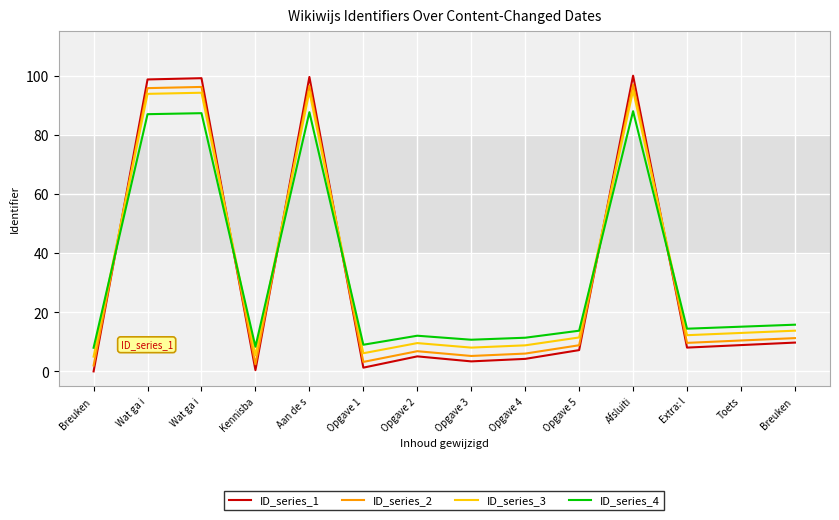

Reading right to left, what are all the values shown in this chart?

ID_series_1: Breuken =9.7	Toets=8.9	Extra: l=8.1	Afsluiti=100.0	Opgave 5=7.2	Opgave 4=4.2	Opgave 3=3.4	Opgave 2=5.1	Opgave 1=1.3	Aan de s=99.6	Kennisba=0.4	Wat ga i=99.2	Wat ga i=98.7	Breuken =0.0
ID_series_2: Breuken =11.3	Toets=10.5	Extra: l=9.6	Afsluiti=97.0	Opgave 5=8.8	Opgave 4=6.0	Opgave 3=5.2	Opgave 2=6.8	Opgave 1=3.2	Aan de s=96.6	Kennisba=2.4	Wat ga i=96.2	Wat ga i=95.8	Breuken =2.0
ID_series_3: Breuken =13.8	Toets=13.0	Extra: l=12.2	Afsluiti=95.0	Opgave 5=11.5	Opgave 4=8.8	Opgave 3=8.1	Opgave 2=9.6	Opgave 1=6.1	Aan de s=94.6	Kennisba=5.4	Wat ga i=94.2	Wat ga i=93.9	Breuken =5.0
ID_series_4: Breuken =15.8	Toets=15.1	Extra: l=14.4	Afsluiti=88.0	Opgave 5=13.8	Opgave 4=11.4	Opgave 3=10.7	Opgave 2=12.1	Opgave 1=9.0	Aan de s=87.7	Kennisba=8.3	Wat ga i=87.3	Wat ga i=87.0	Breuken =8.0